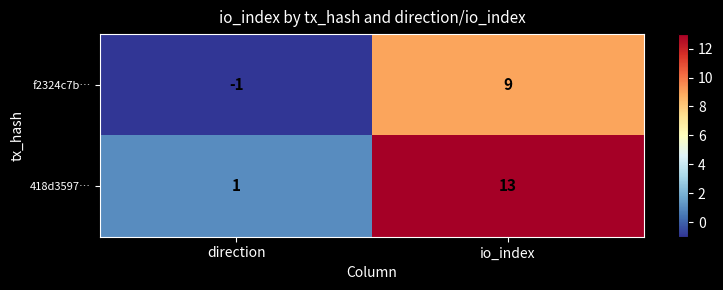

Rank the series by their average value, from highest to lowest.

418d3597…, f2324c7b…